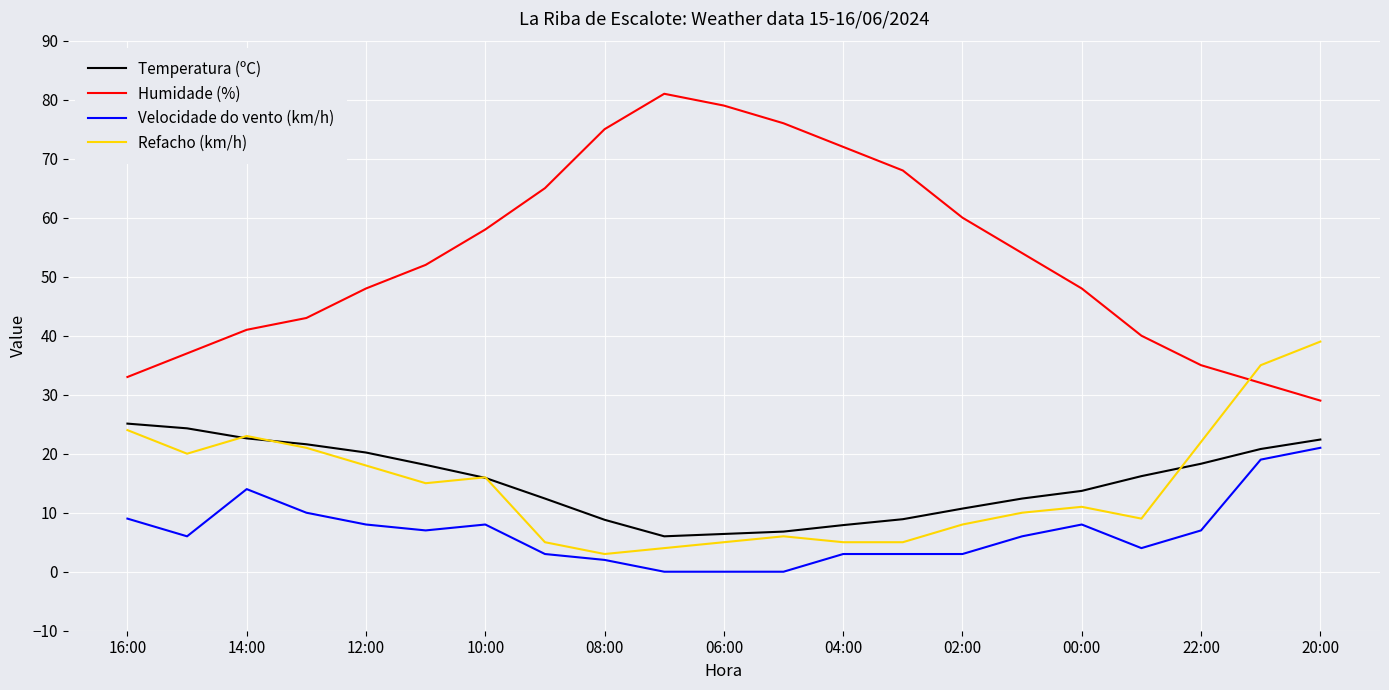

True or false: Temperatura (ºC) and Humidade (%) cross at least once.

False